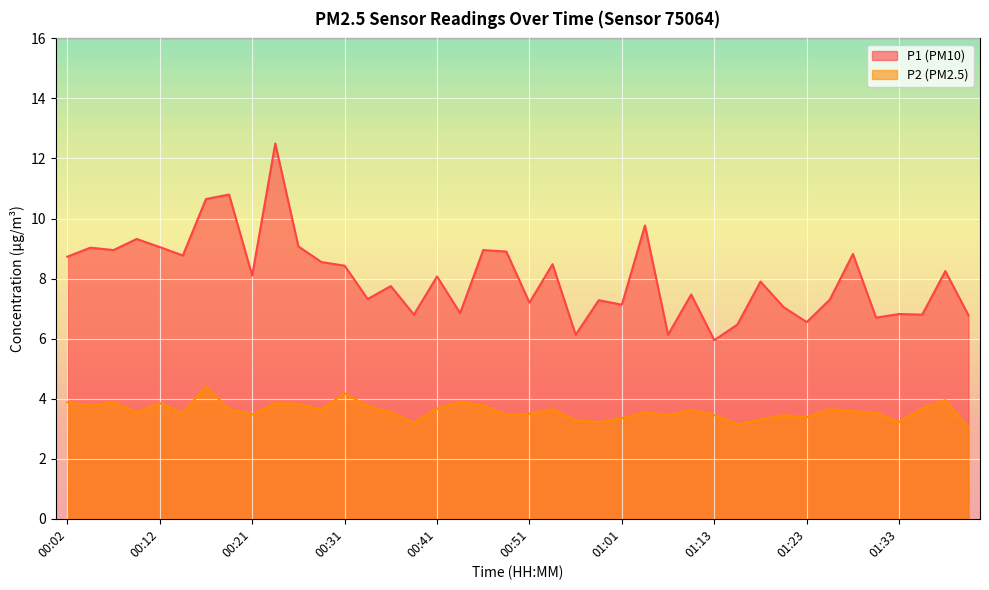

True or false: P2 and P1 cross at least once.

False